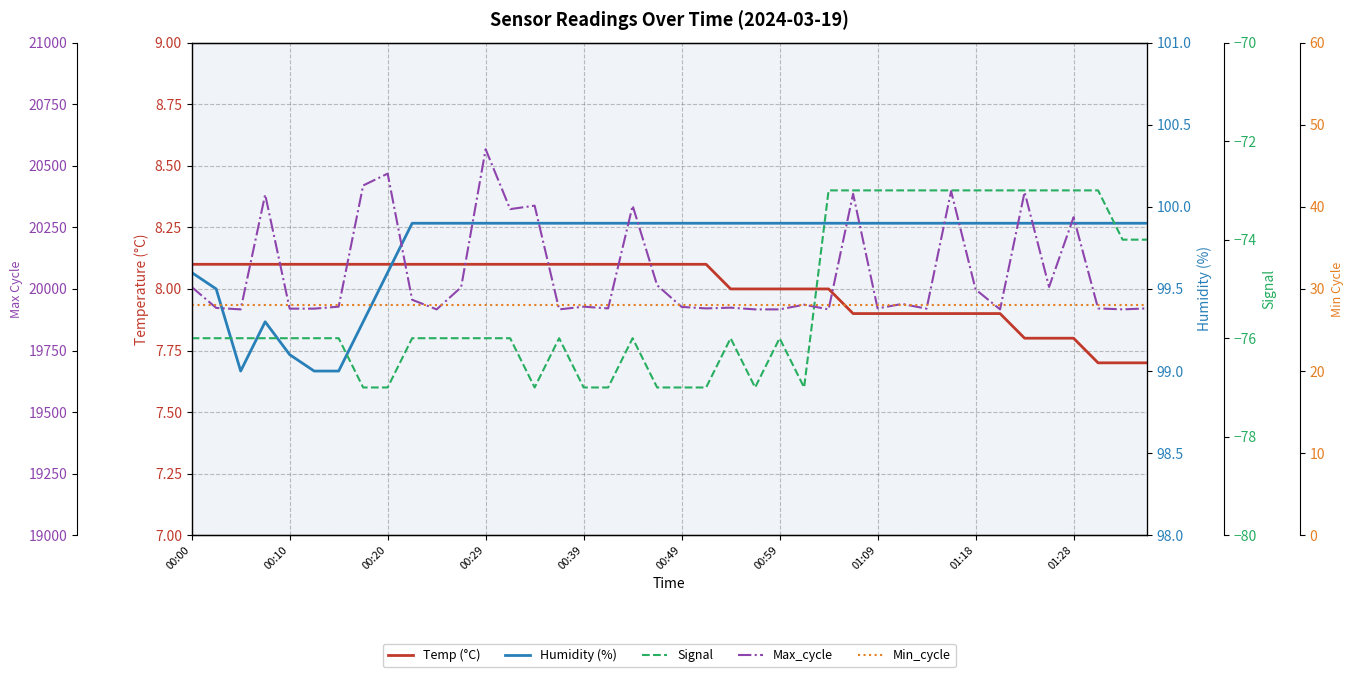

Which series has the largest range (max minus min)?

Max_cycle